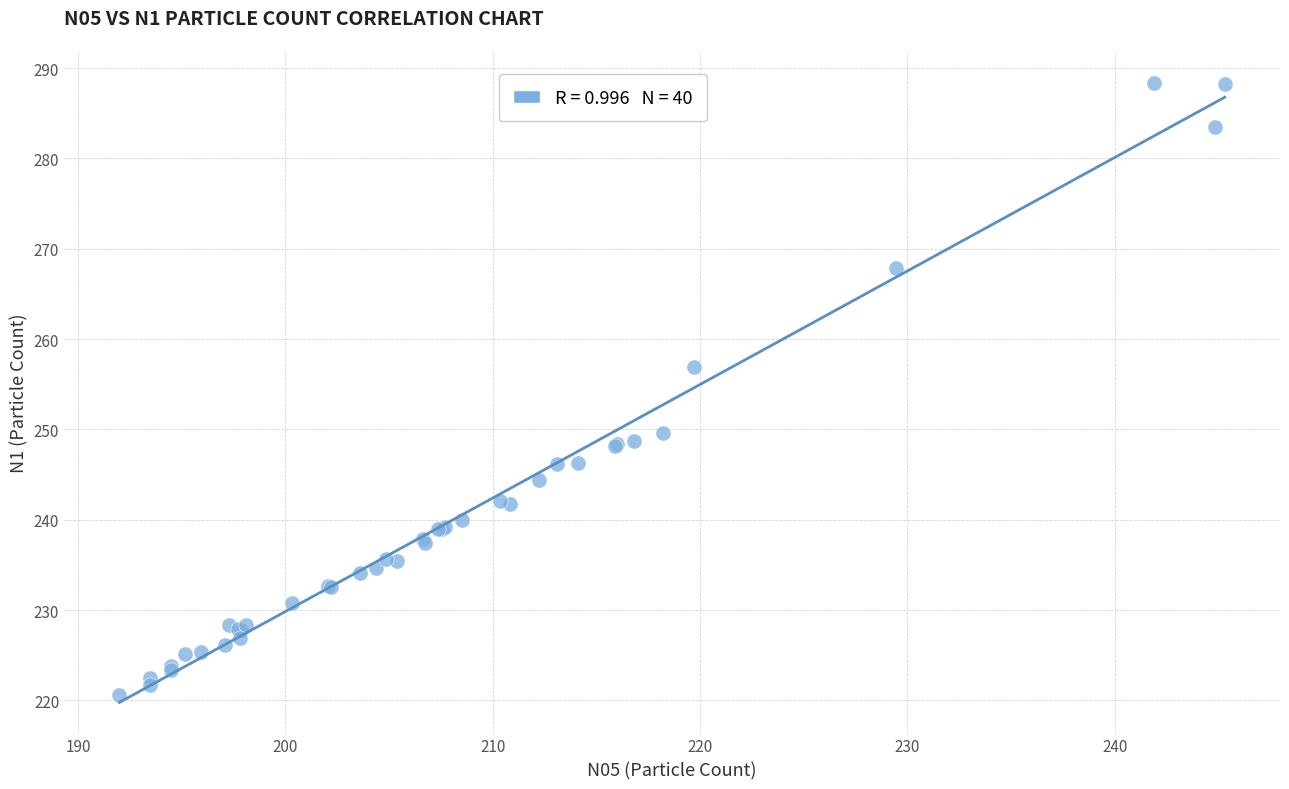

What Y value in the scatter plot is closest to 254?

256.9